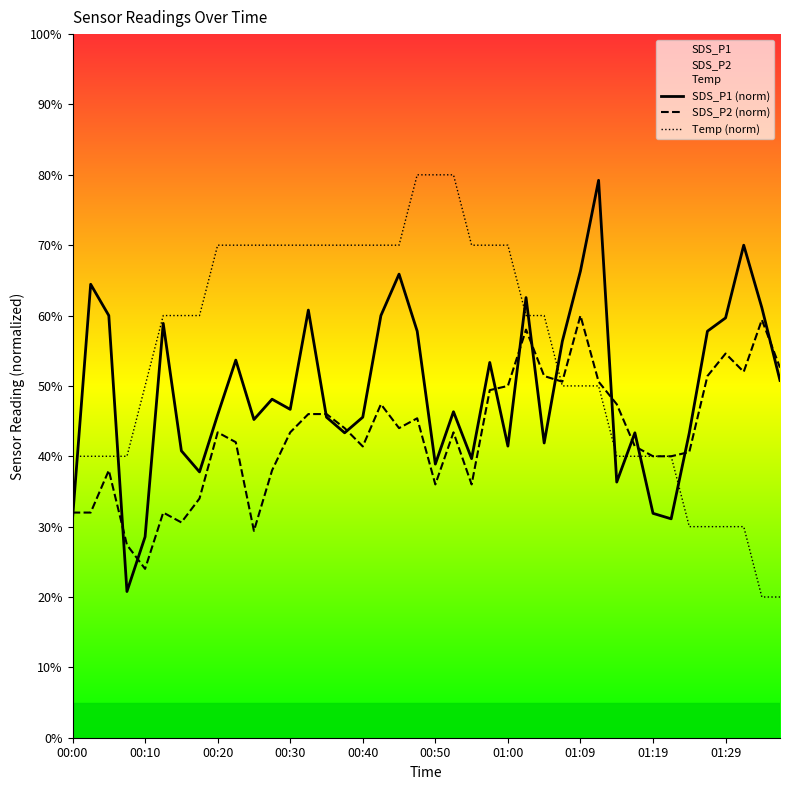

The SDS_P2 (norm) series shows 26.9 at 00:30. True or false?

False